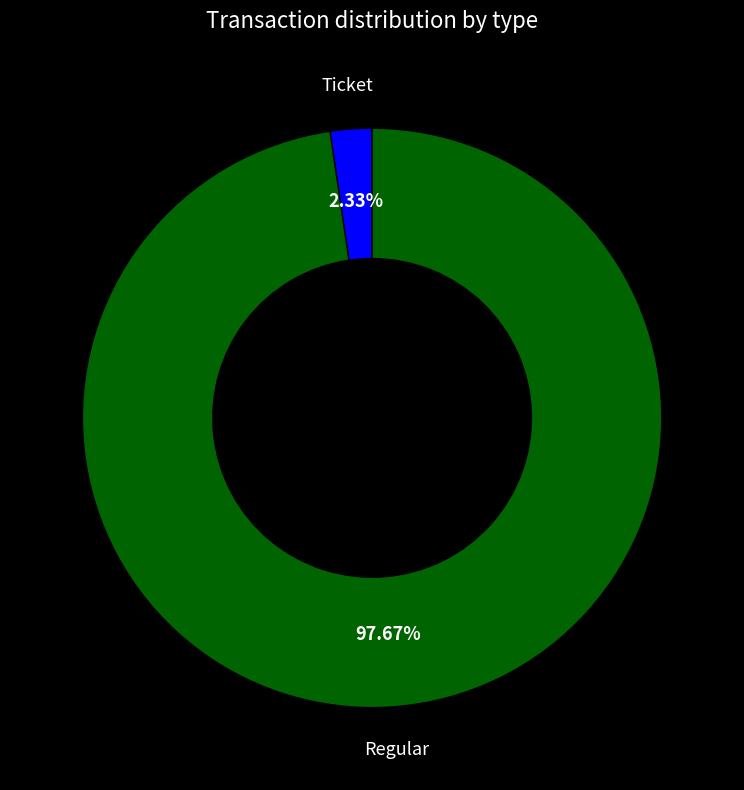

Rank the categories by value from lowest to highest.

Ticket, Regular